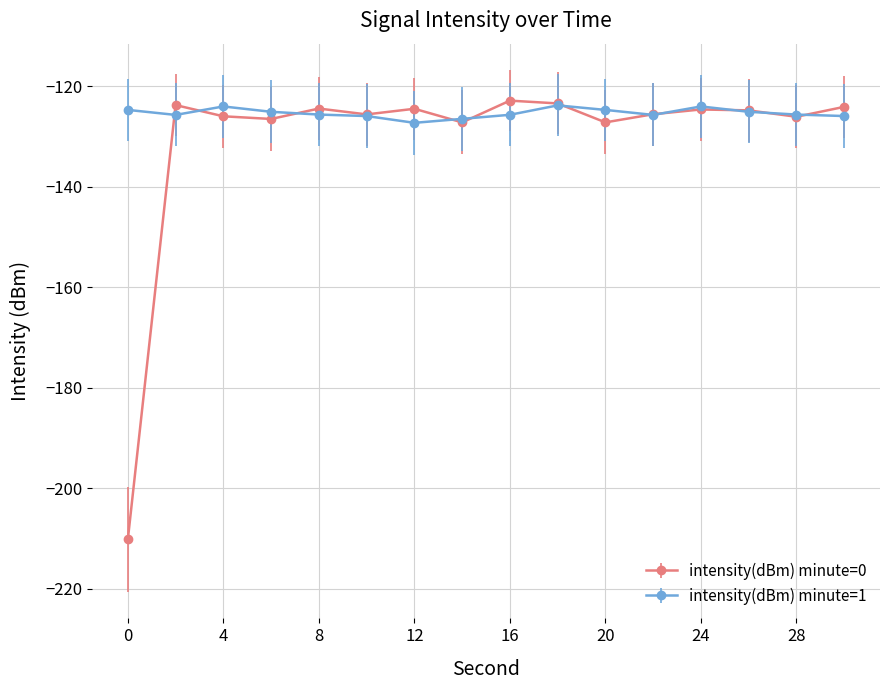

True or false: intensity(dBm) minute=1 has more than 0 interior local peaks.

True